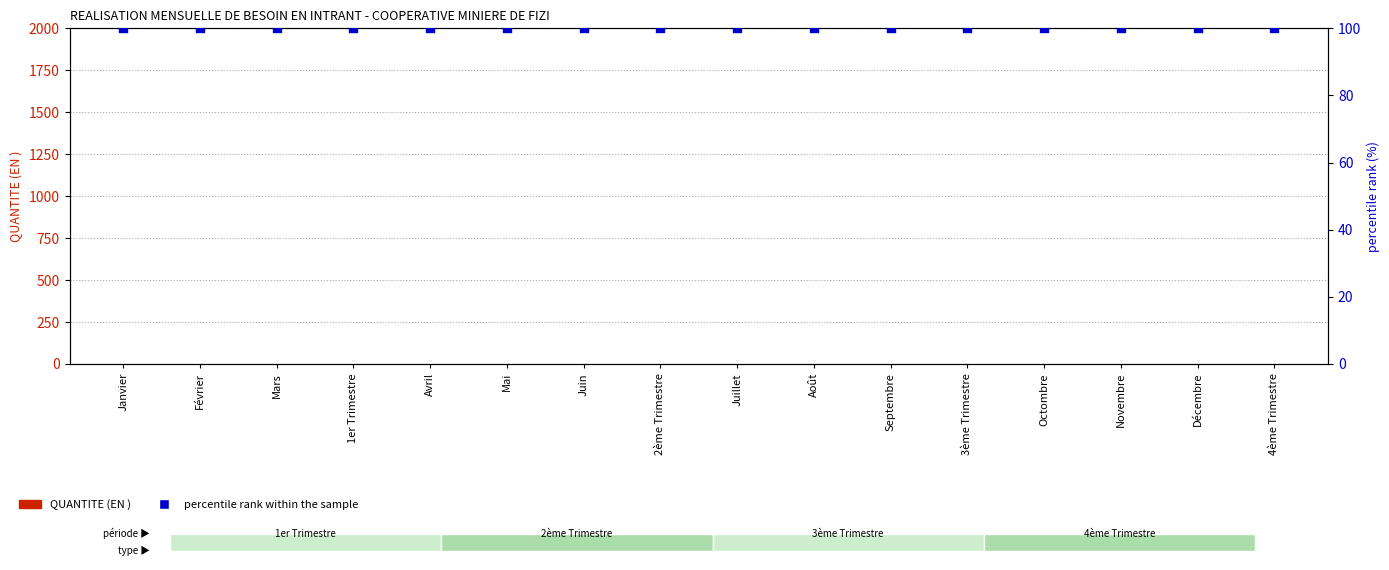

What is the total value across all series at Octombre?

100